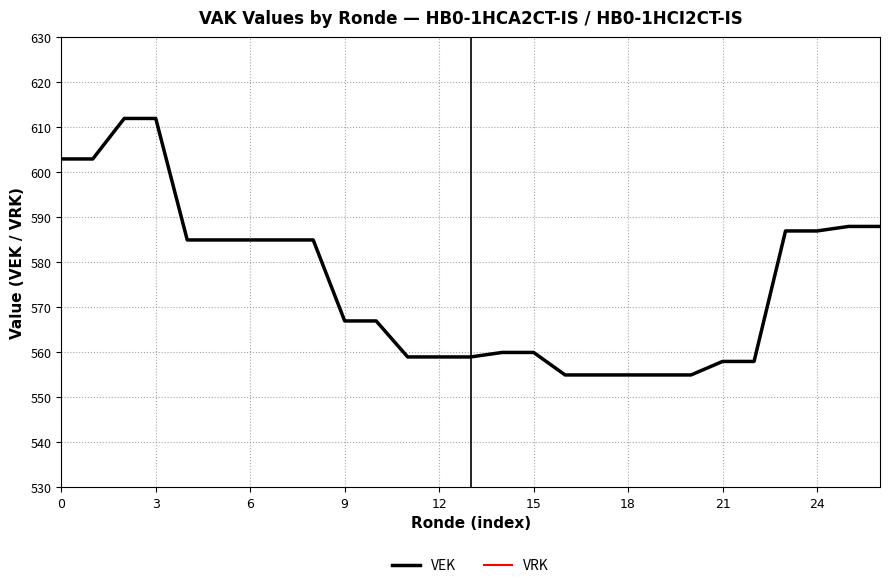

True or false: VEK has a value of 558 at 21.

True